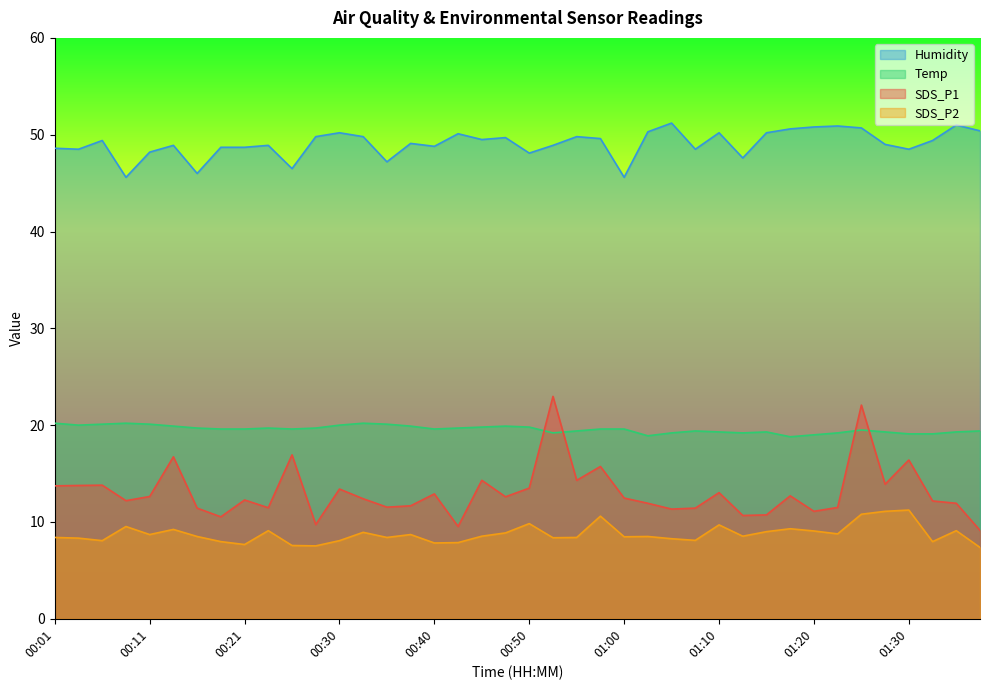

What is the sum of all Humidity values?

1963.5